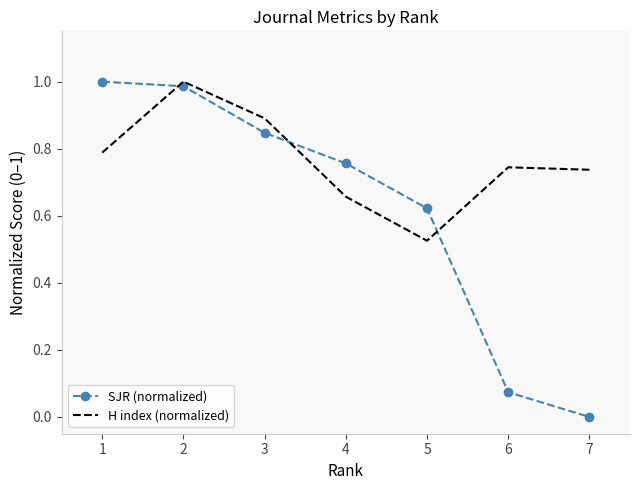

What is the difference between the H index (normalized) values at 2 and 7?

0.3